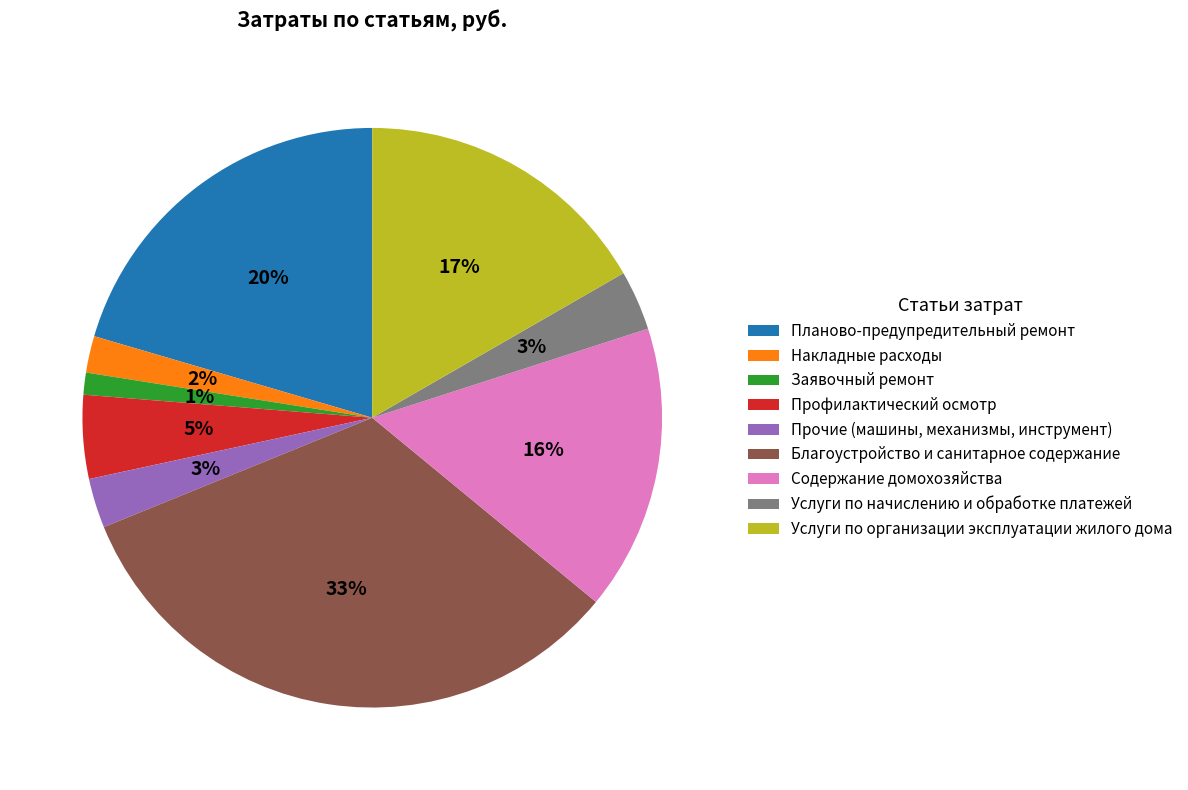

Do Заявочный ремонт and Услуги по организации эксплуатации жилого дома together represent more than half of the pie?

No